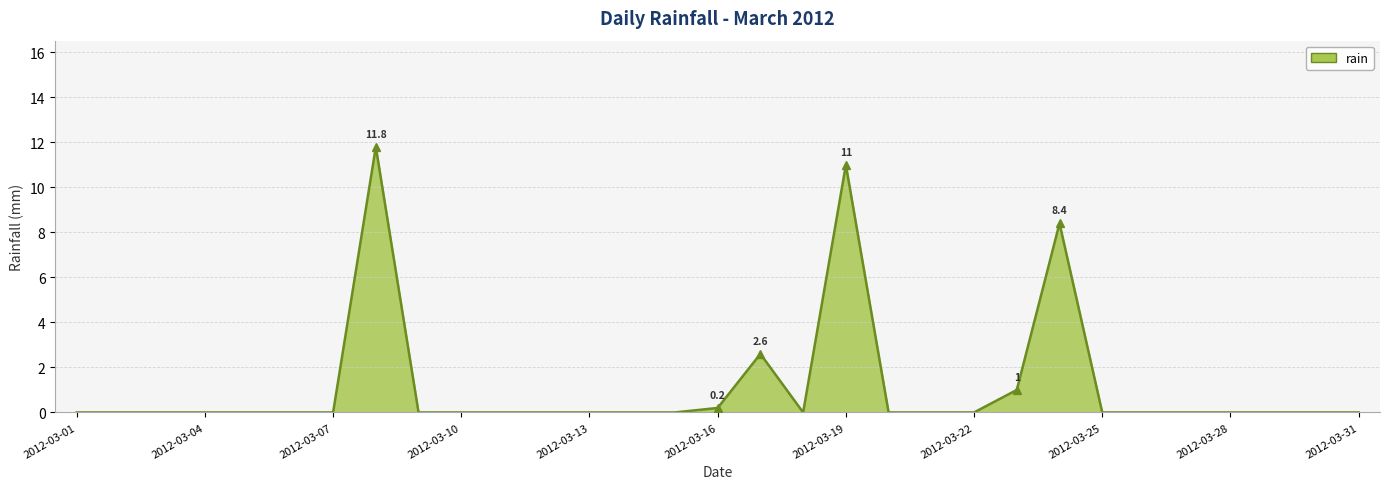

True or false: there are more than 1 points higher than both neighbors.

True